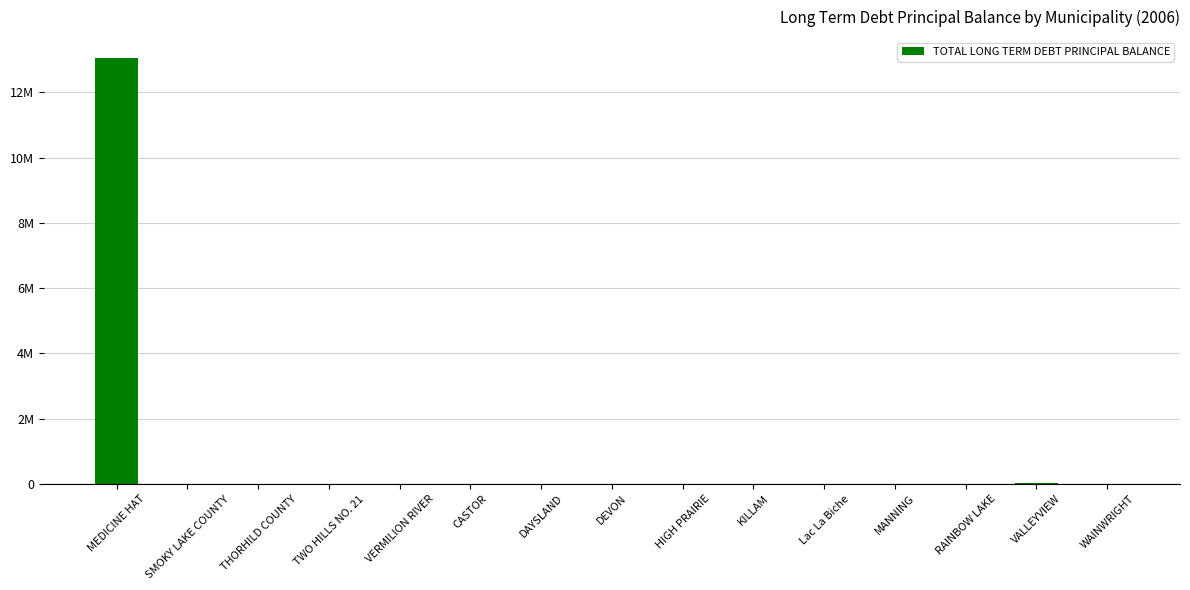

How many series are shown in this chart?

1